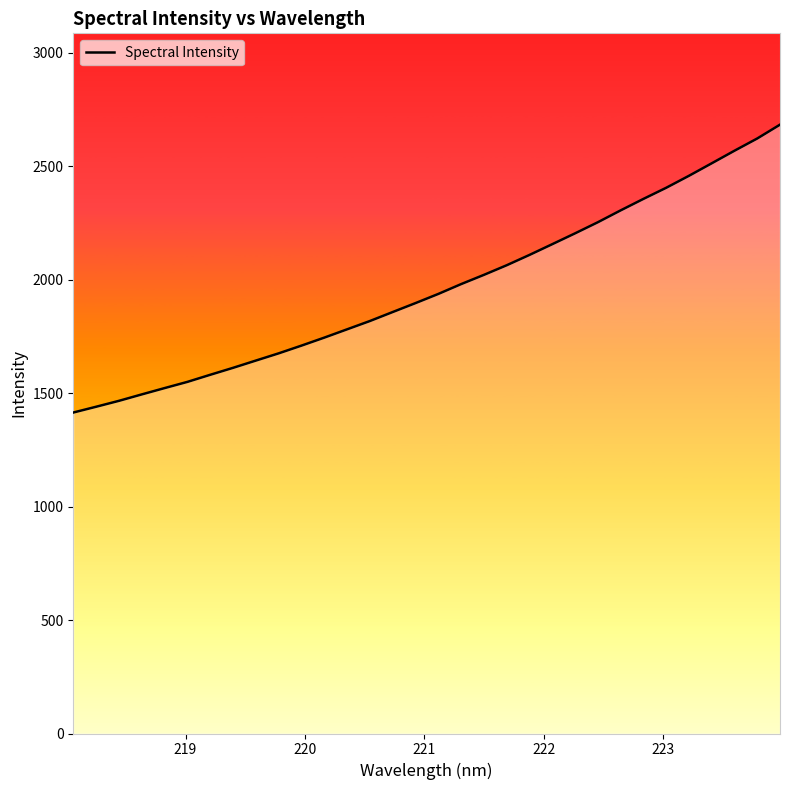

What is the minimum value shown in the chart?

1414.7